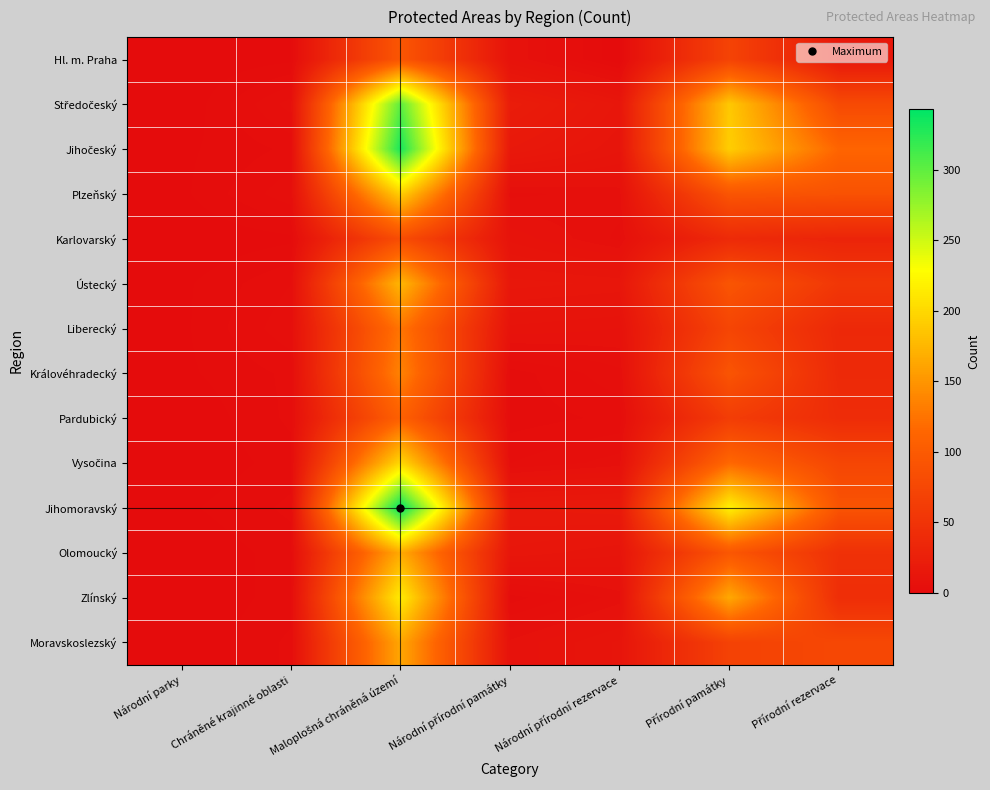

Which series has the largest range (max minus min)?

Jihomoravský